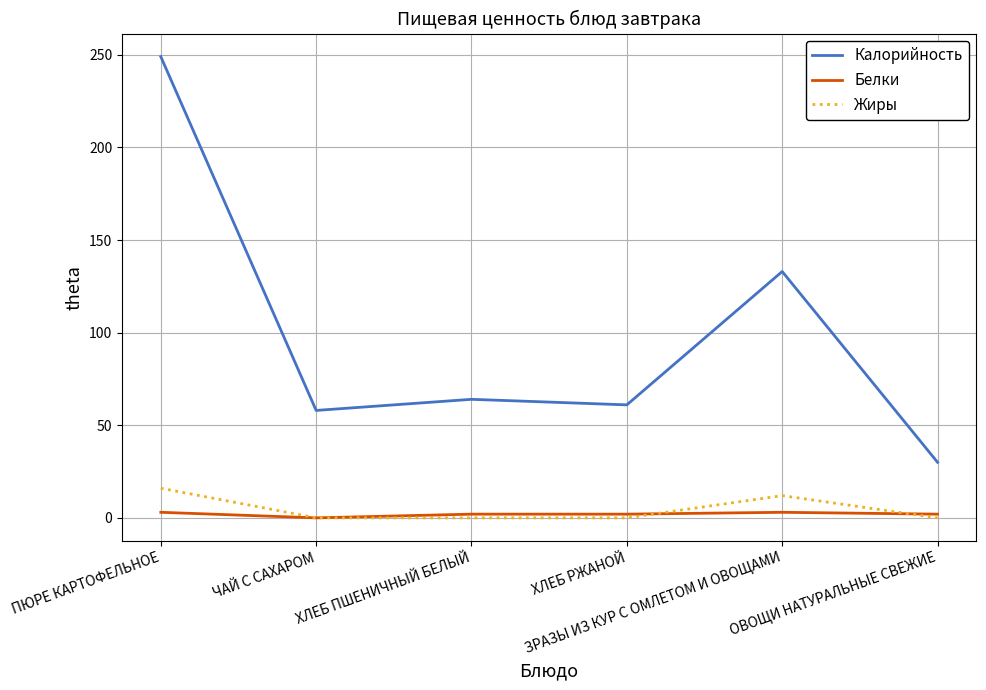

What is the highest value of the Калорийность series?

249